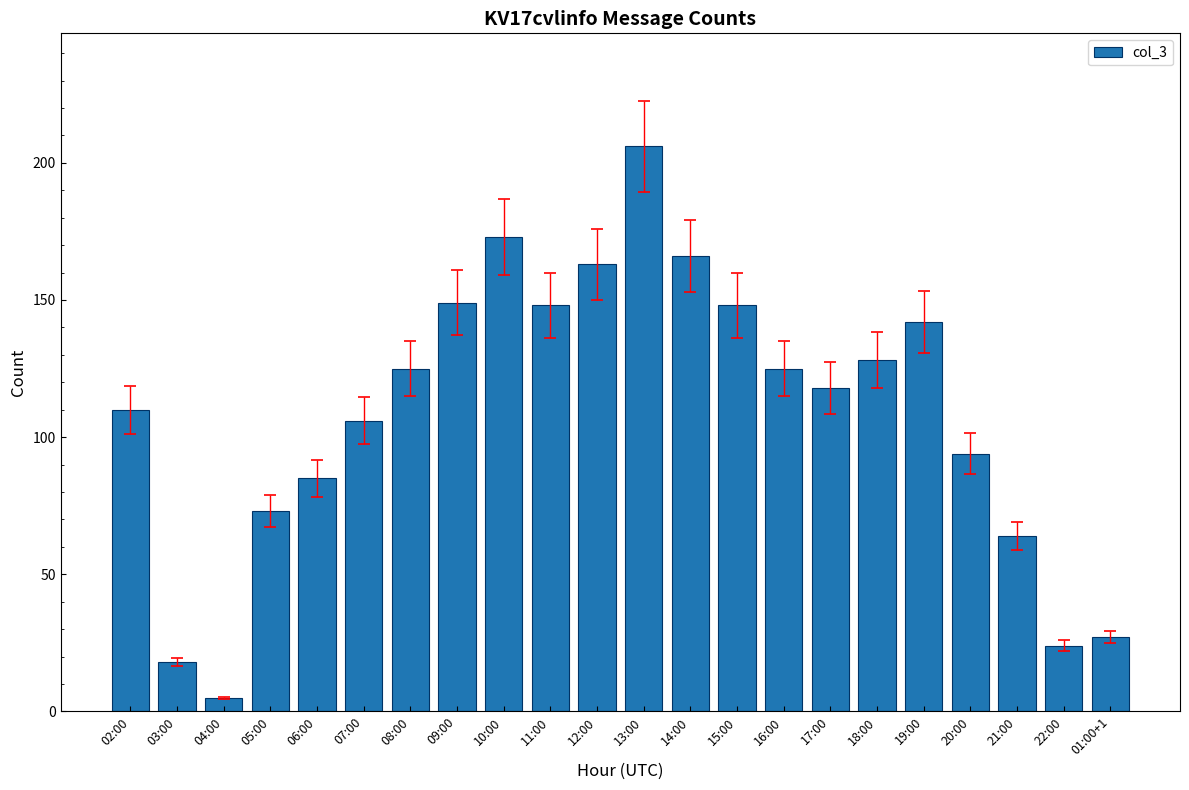

What is the change in value from 10:00 to 16:00?

-48